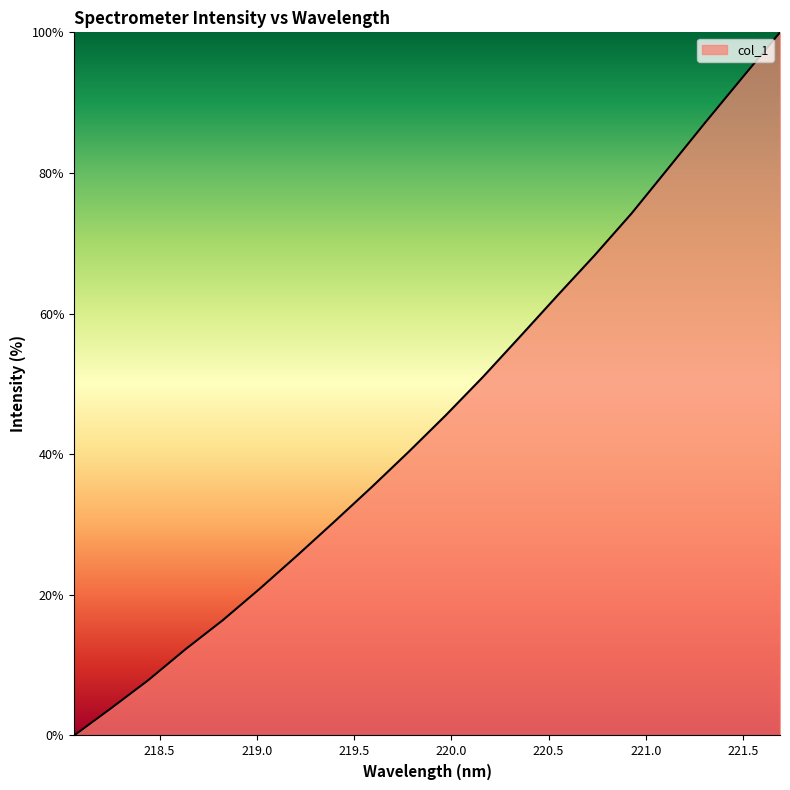

What is the greatest value displayed?

100.0